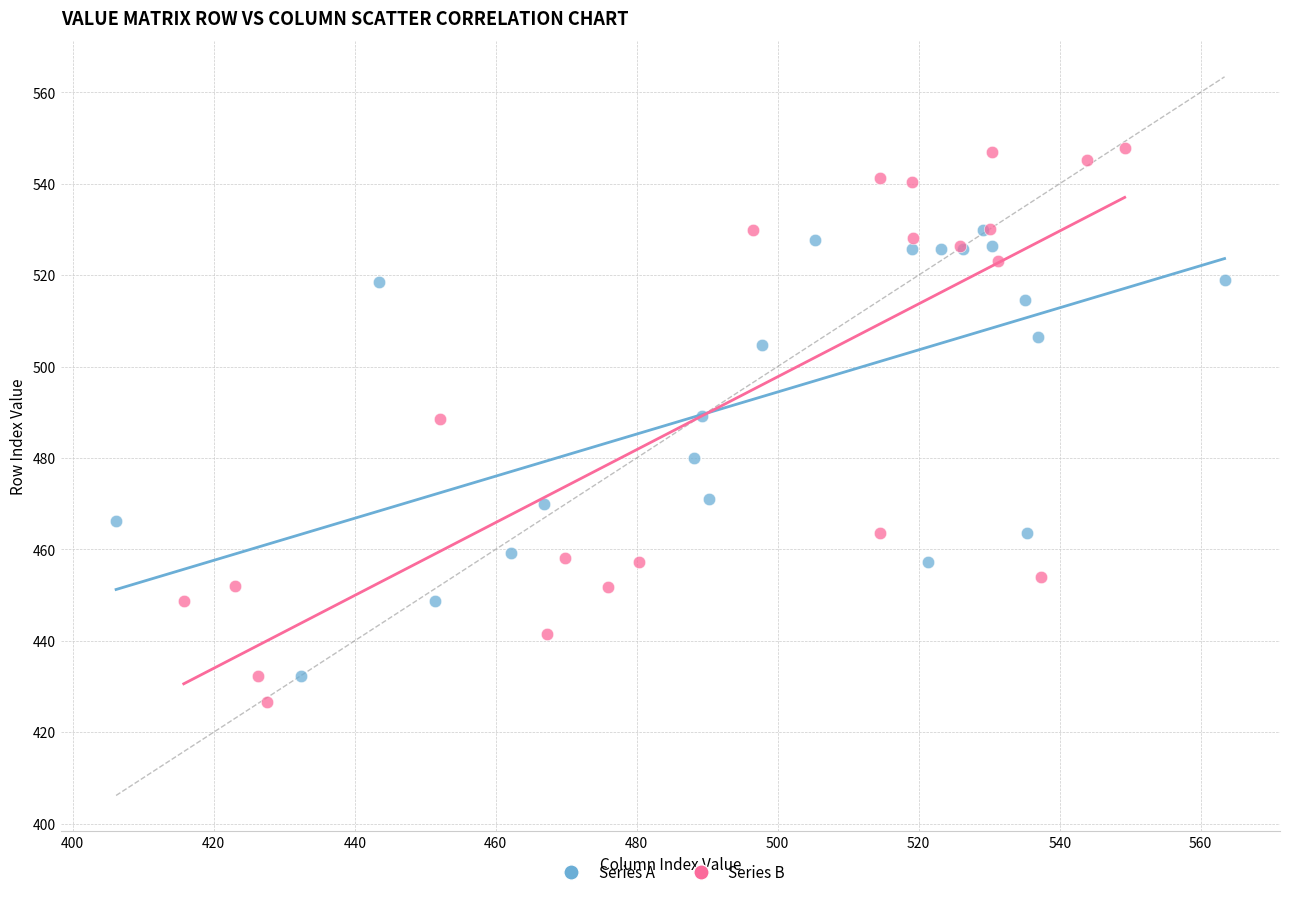

Which series contains the lowest Y value?

Series B